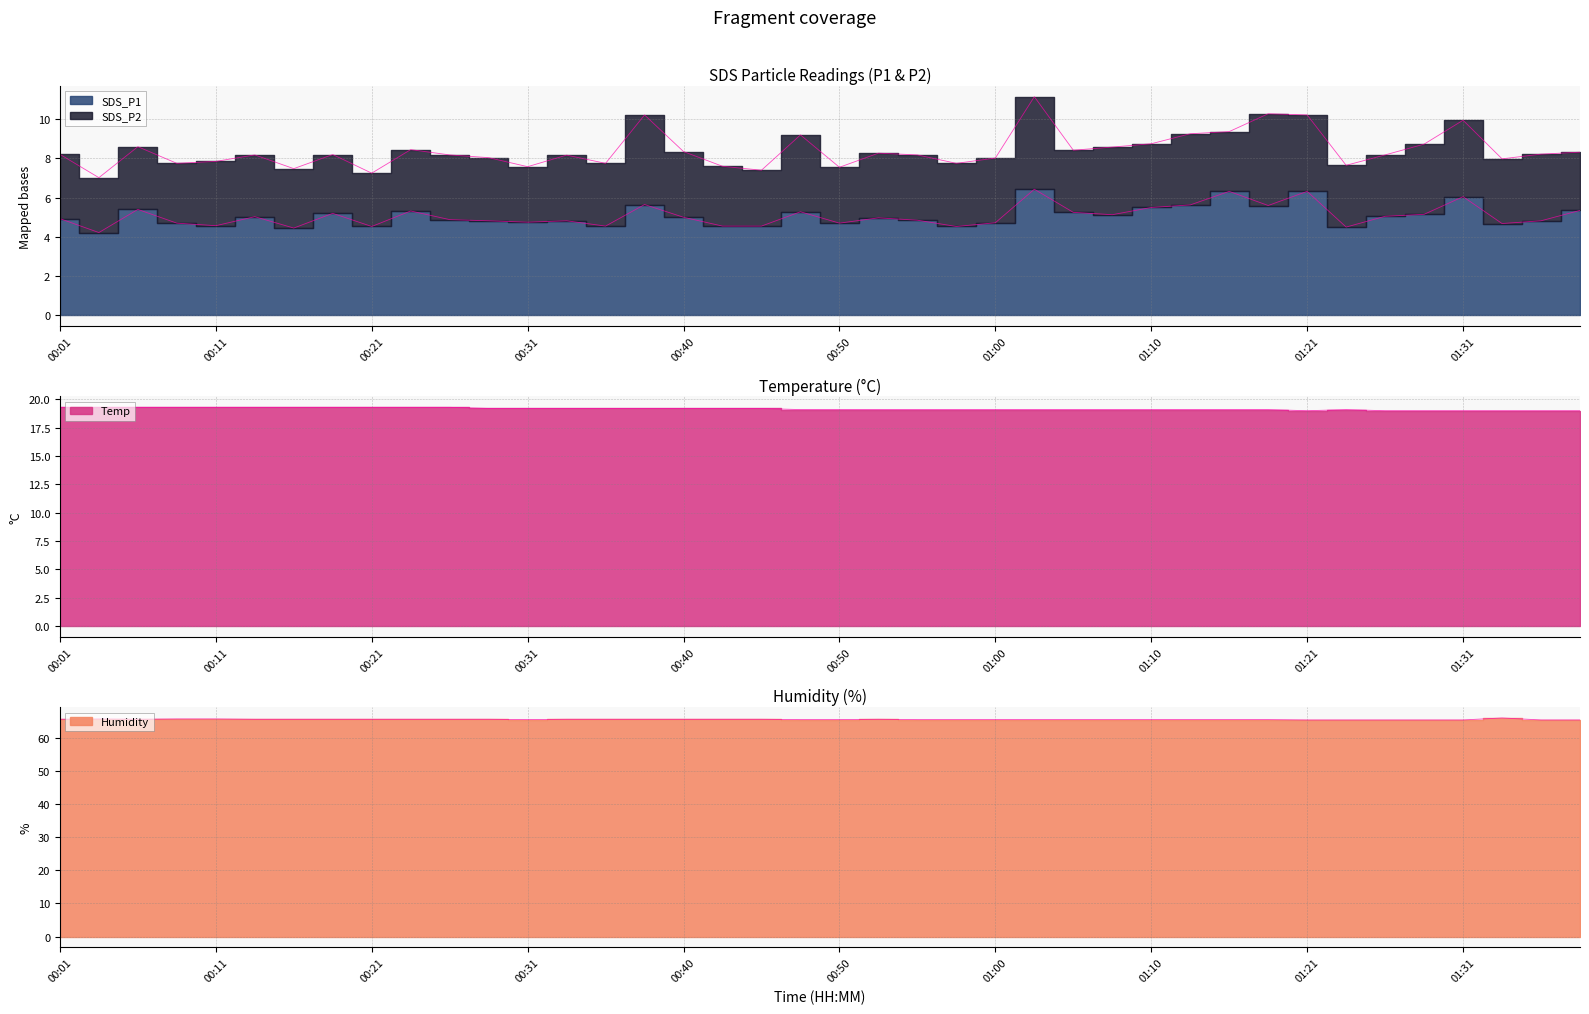

Count the Temp values in the range 19 to 20.

40